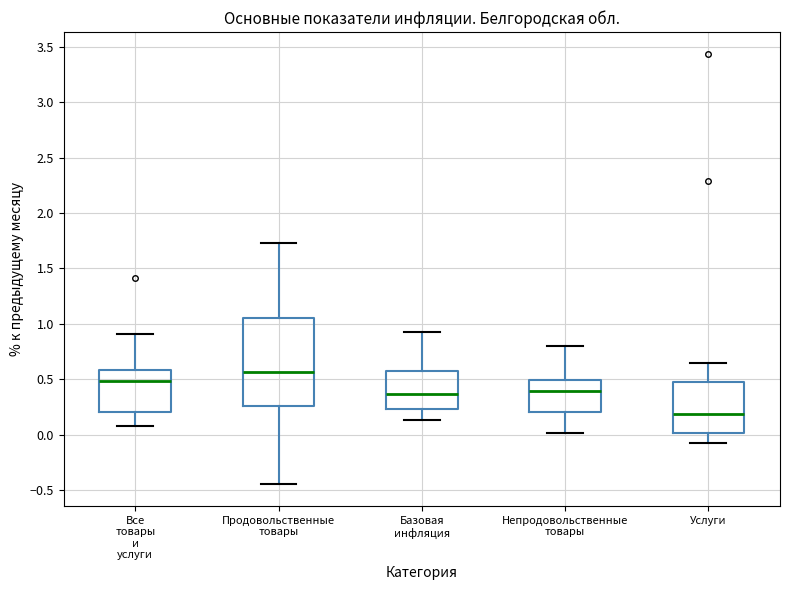

Reading left to right, transcribe this box plot: for each box, give where its median line is, the range the box spans, and where its two whiskers end, as read against the y-axis. The values are not printed on the chart, so give them approximately, as read against the axis.

Все товары и услуги: median 0.50, box 0.20 to 0.60, whiskers 0.10 to 0.90
Продовольственные товары: median 0.55, box 0.25 to 1.05, whiskers -0.45 to 1.75
Базовая инфляция: median 0.35, box 0.25 to 0.55, whiskers 0.15 to 0.95
Непродовольственные товары: median 0.40, box 0.20 to 0.50, whiskers 0.00 to 0.80
Услуги: median 0.20, box 0.00 to 0.50, whiskers -0.10 to 0.65